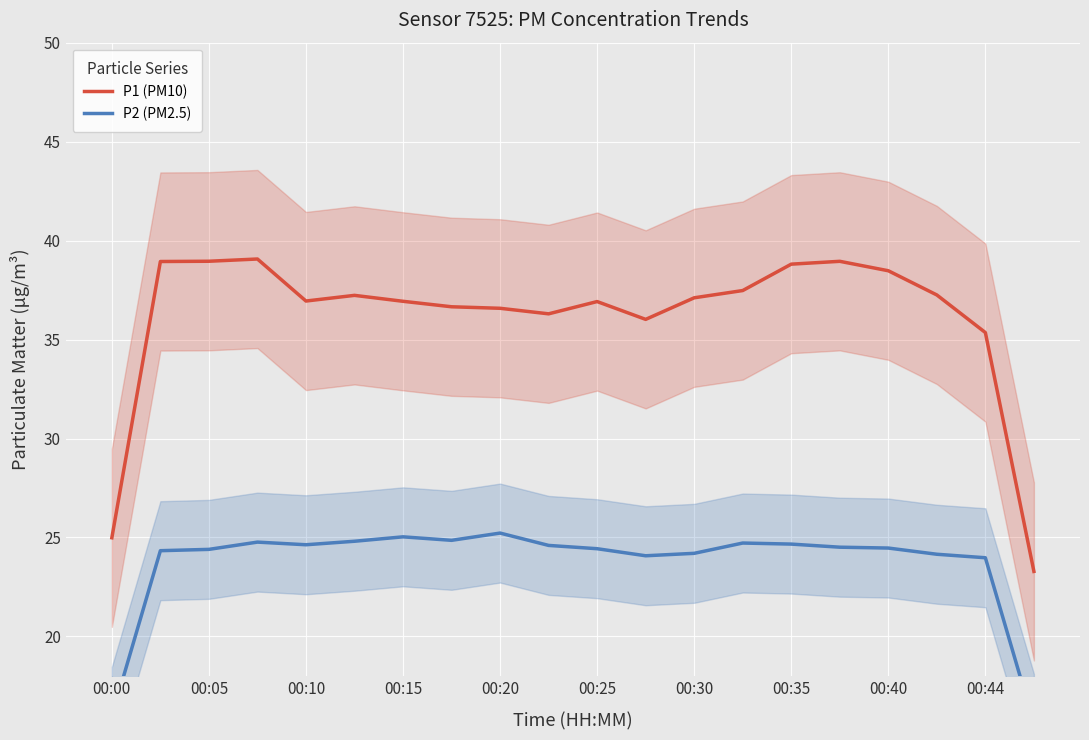

What is the value of the P1 (PM10) point at the 11th from the left?

36.9